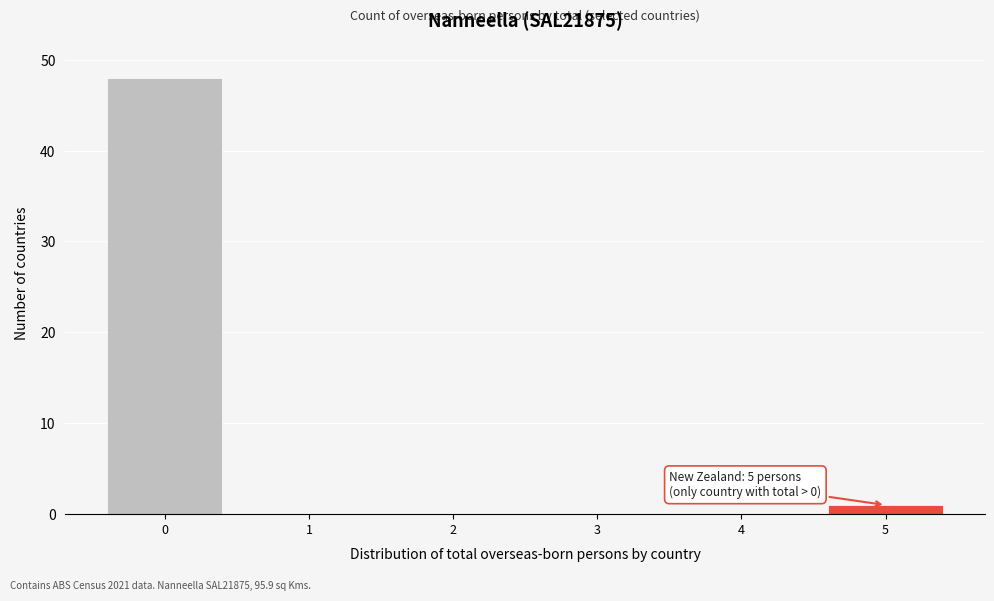

Reading left to right, extract all data points from this chart.

0=48	1=0	2=0	3=0	4=0	5=1